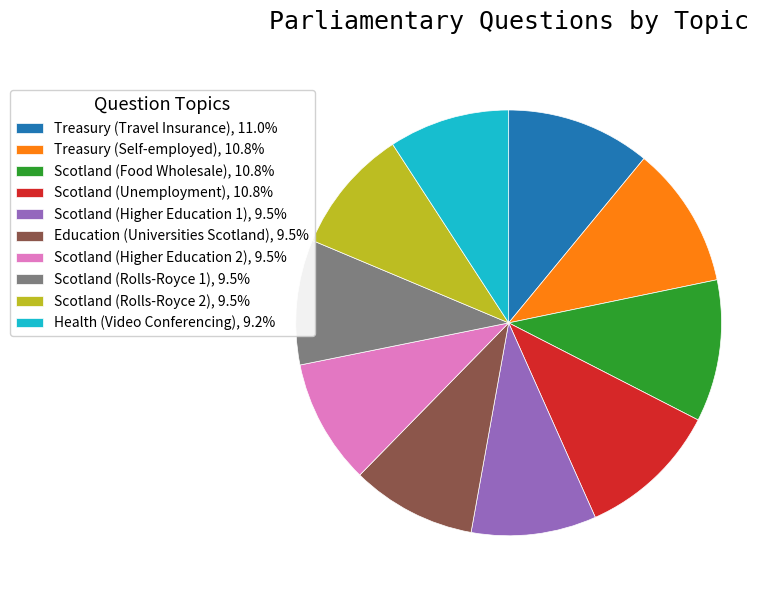

How many slices are in this pie chart?

10